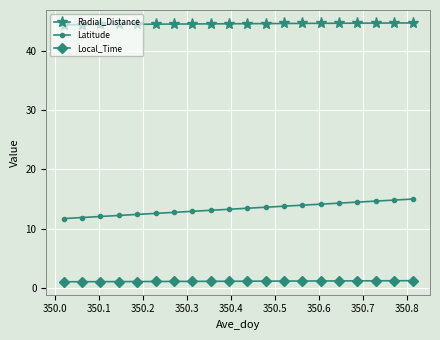

What is the highest value of the Local_Time series?

1.2